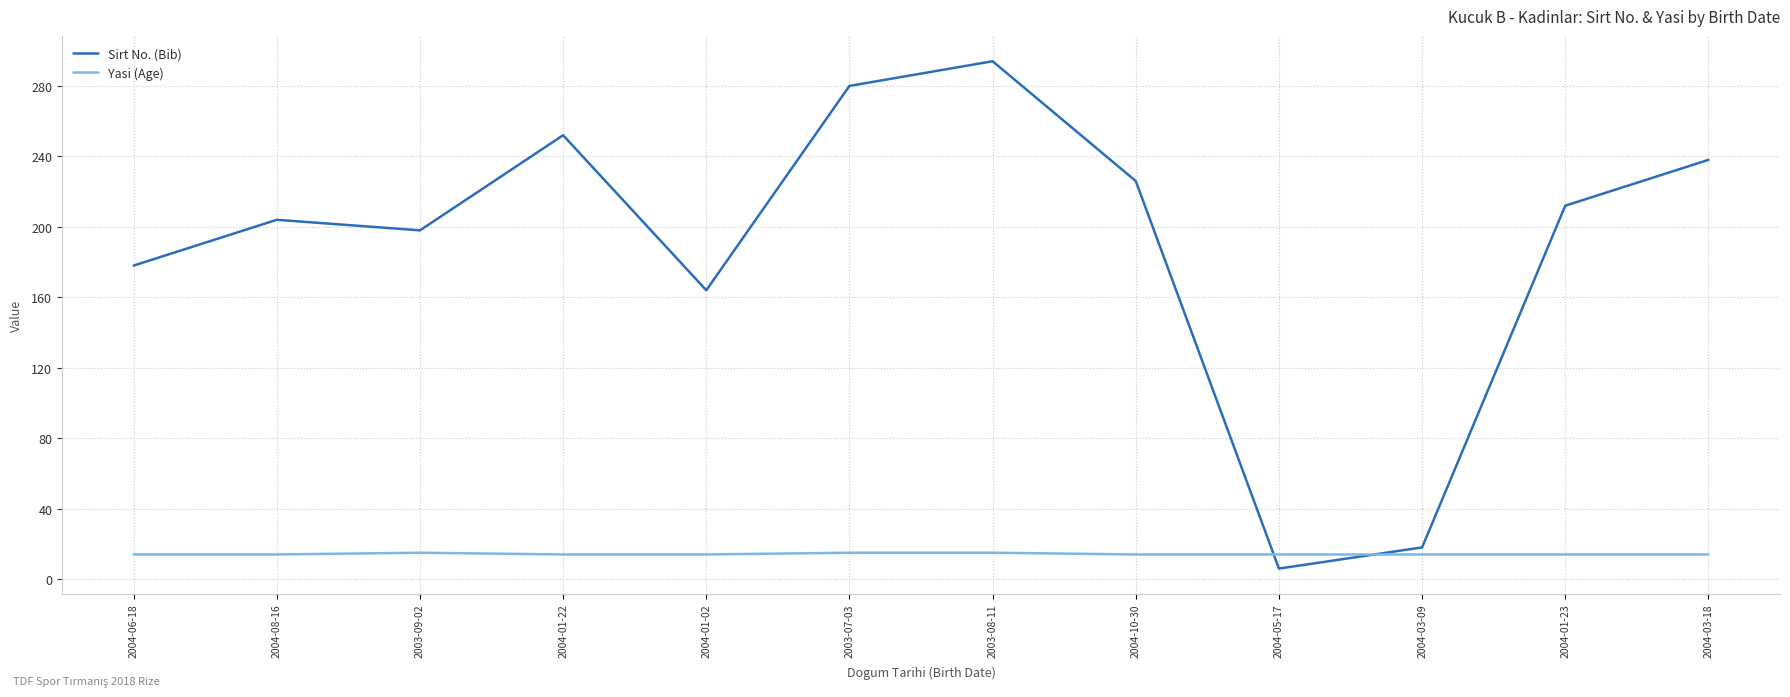

The value of Sirt No. (Bib) at 2003-09-02 is 51. True or false?

False